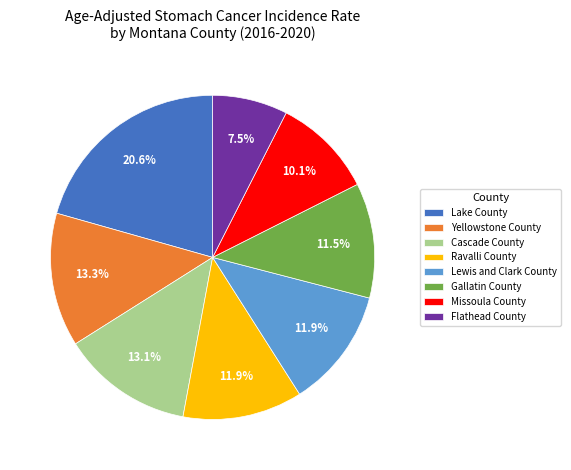

What is the largest slice in the pie chart?

Lake County